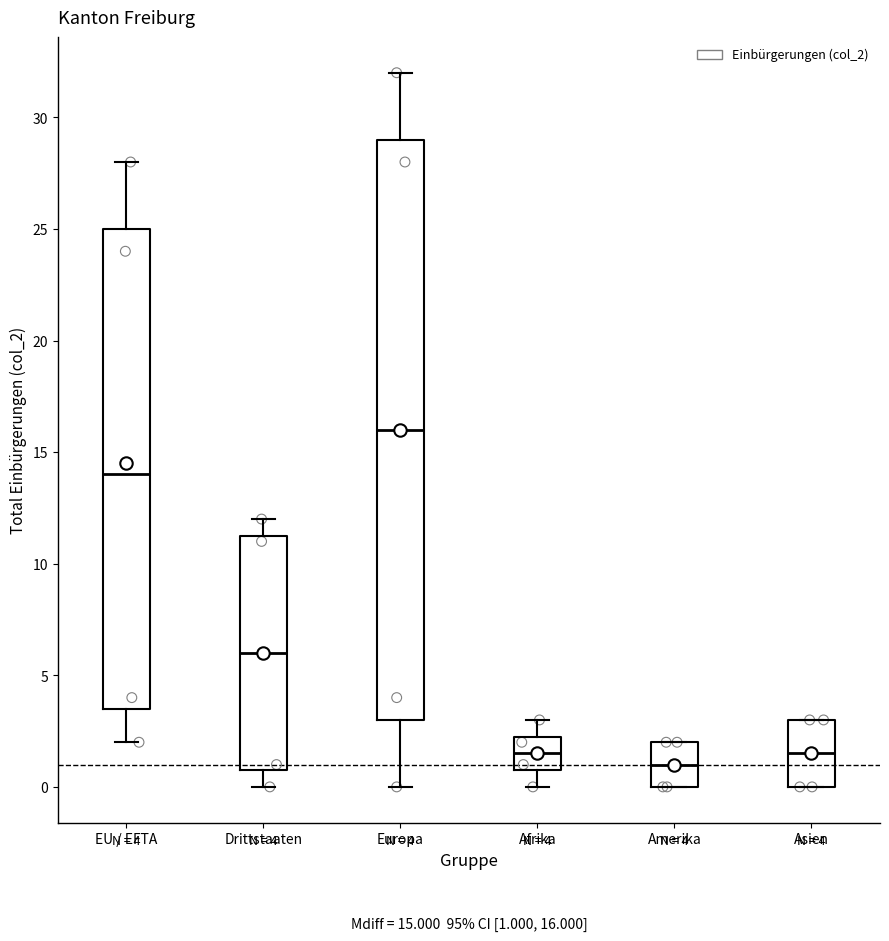

Comparing the boxes themselves (not the whiskers), which one is the tallest?

Europa